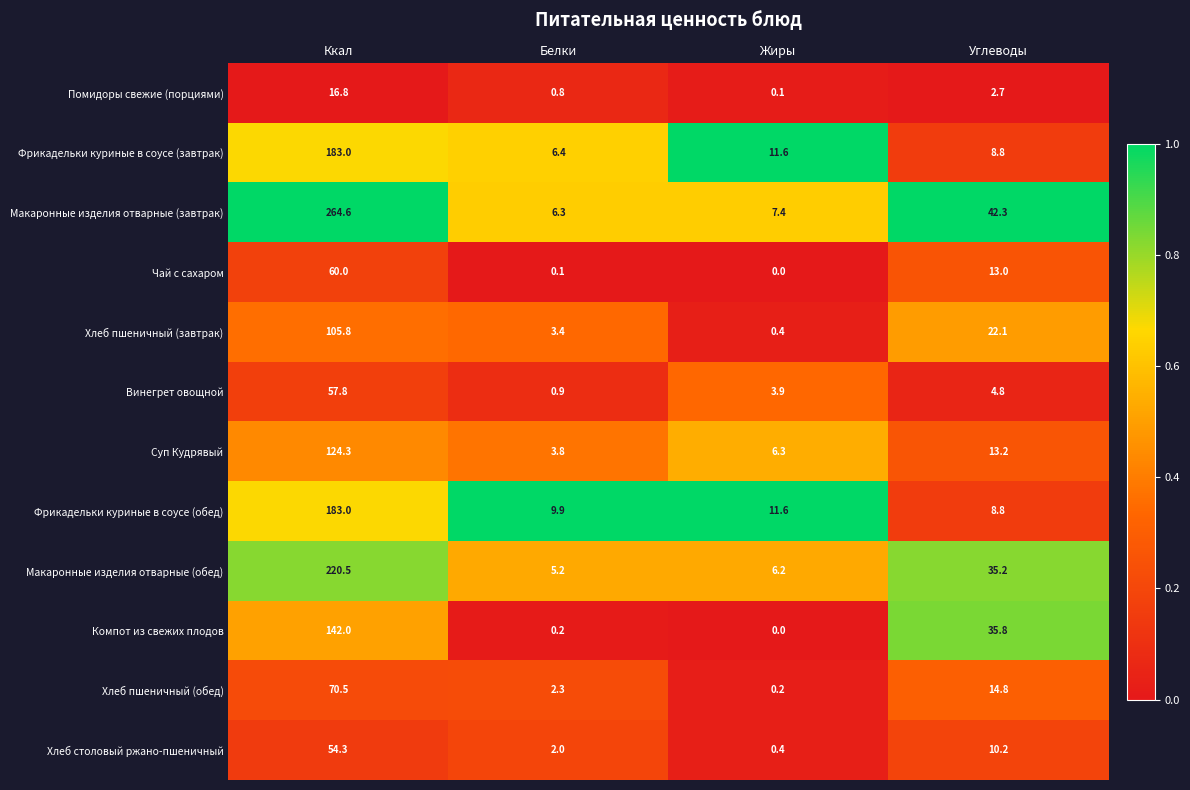

At how many categories does at least one series exceed 0?

4